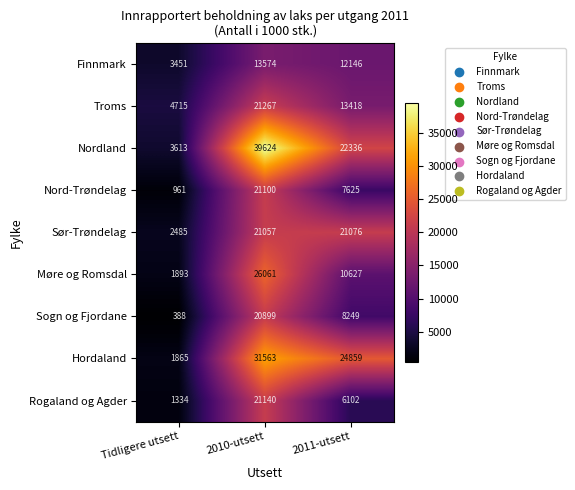

How many Nordland values are between 3613 and 39624?

3